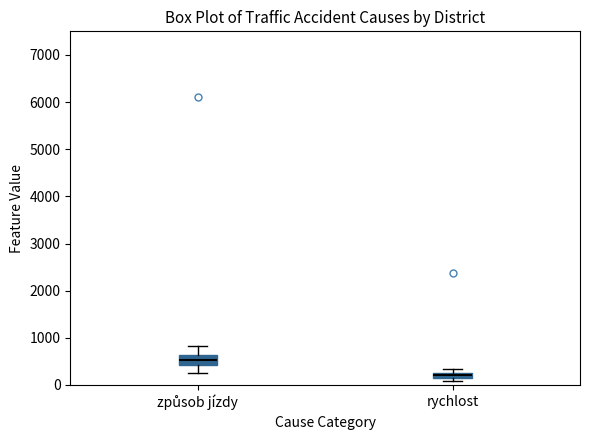

Which box's median line is the lowest?

rychlost